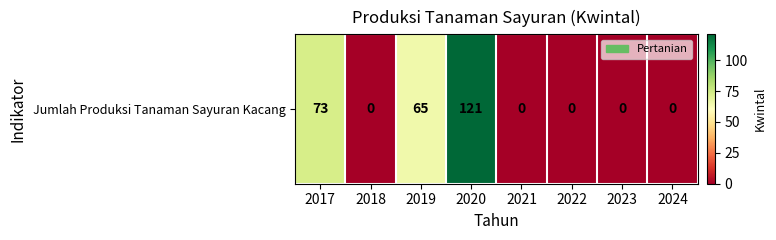

Rank the categories by value from highest to lowest.

2020, 2017, 2019, 2018, 2021, 2022, 2023, 2024